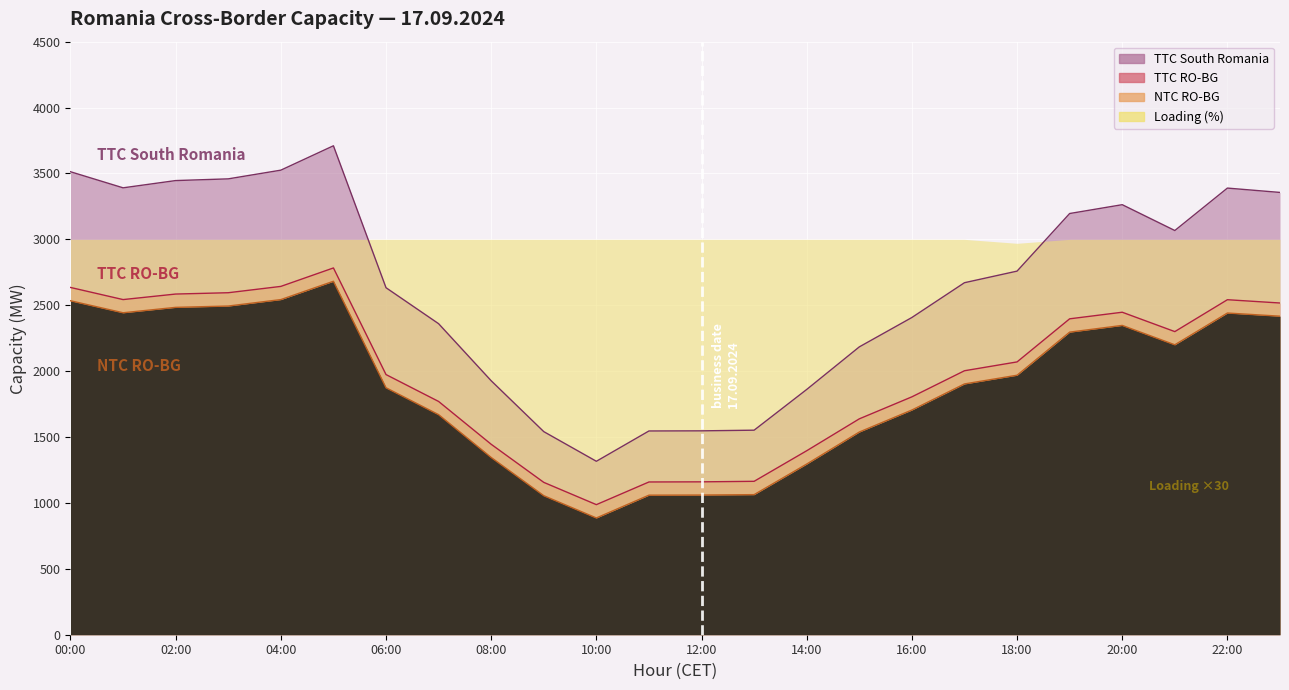

Which label corresponds to the largest value in the chart?

05:00